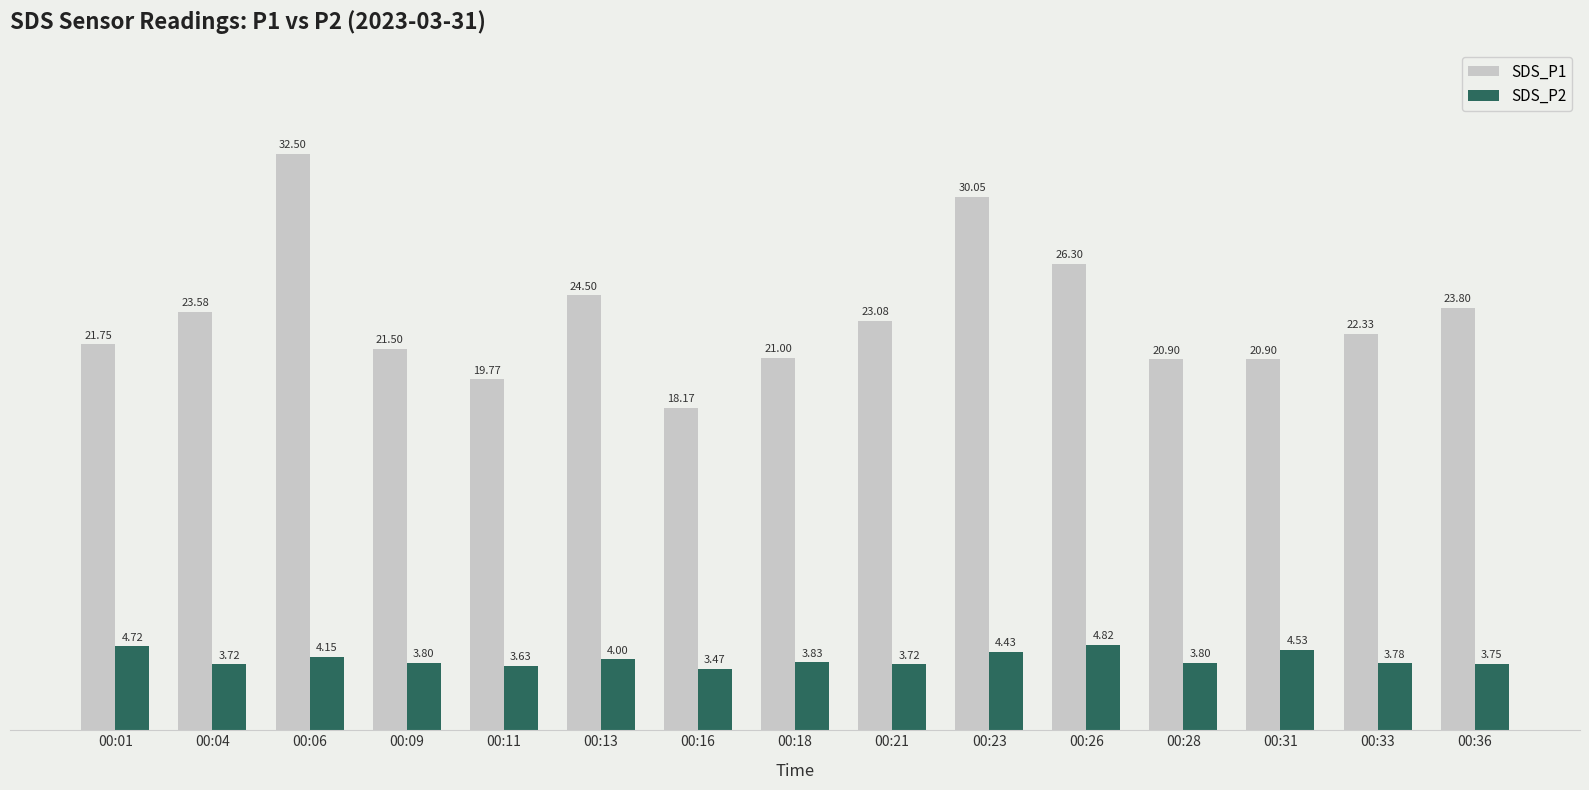

What is the difference between the second highest and second lowest values in the SDS_P1 series?

10.3